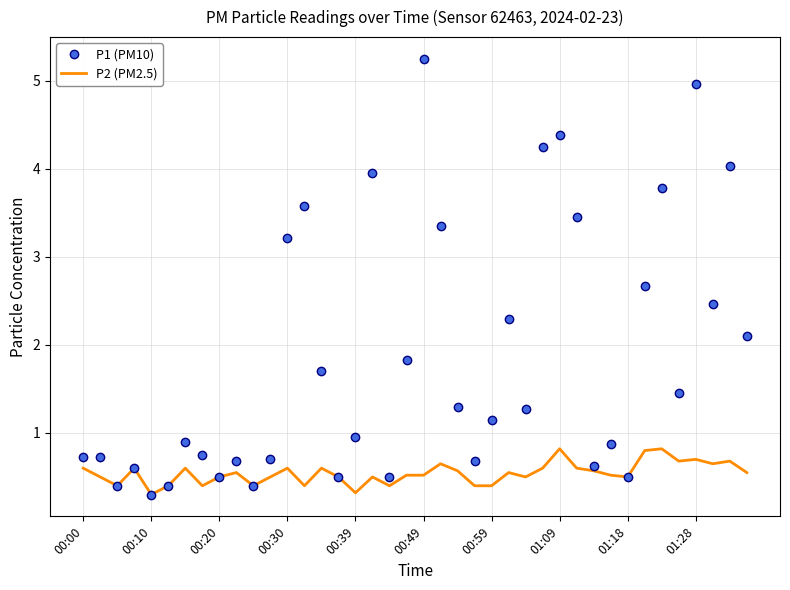

List the series in order of their overall mean, highest first.

P1 (PM10), P2 (PM2.5)